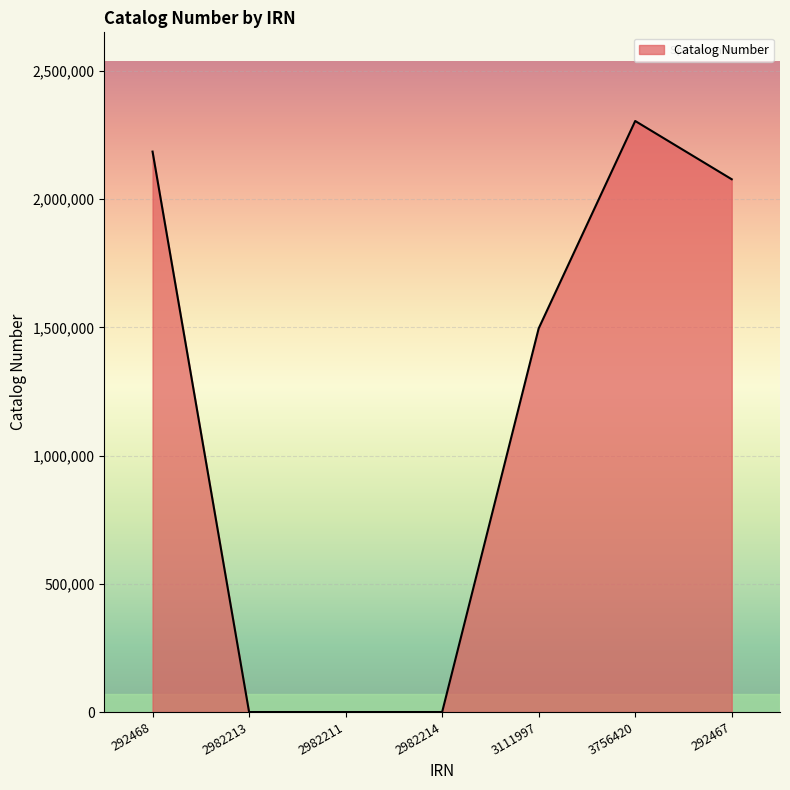

At which category does the chart reach its peak across all series?

3756420